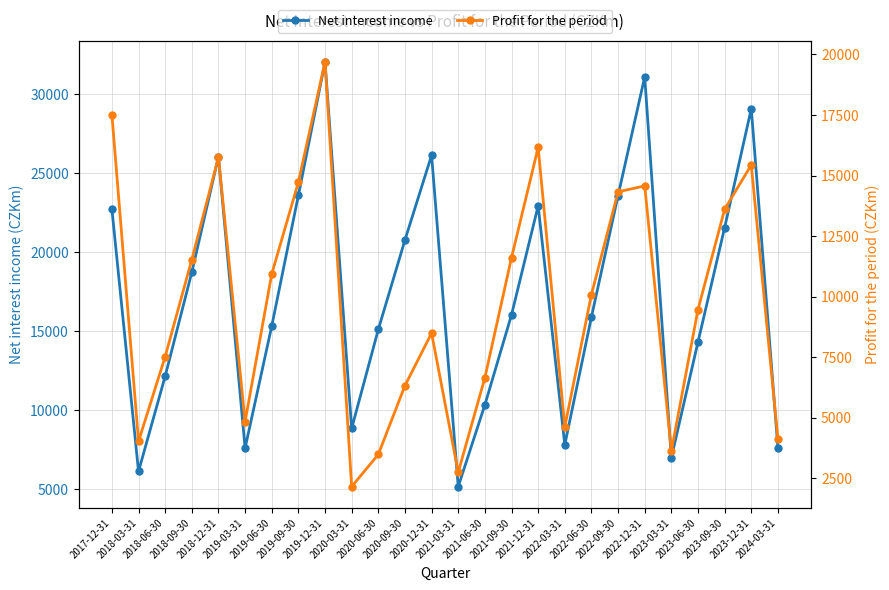

At which category is the sum across all series the highest?

2019-12-31